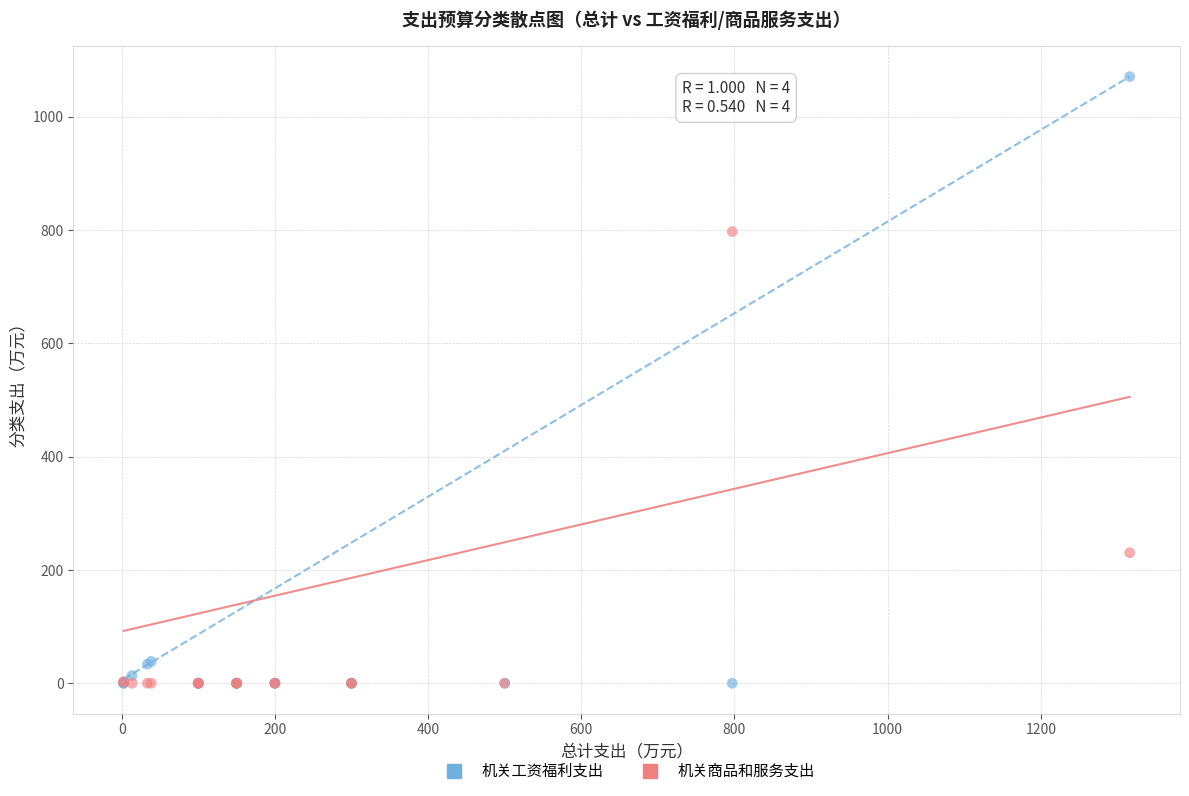

Across all series, what Y value is closest to 535?

797.0